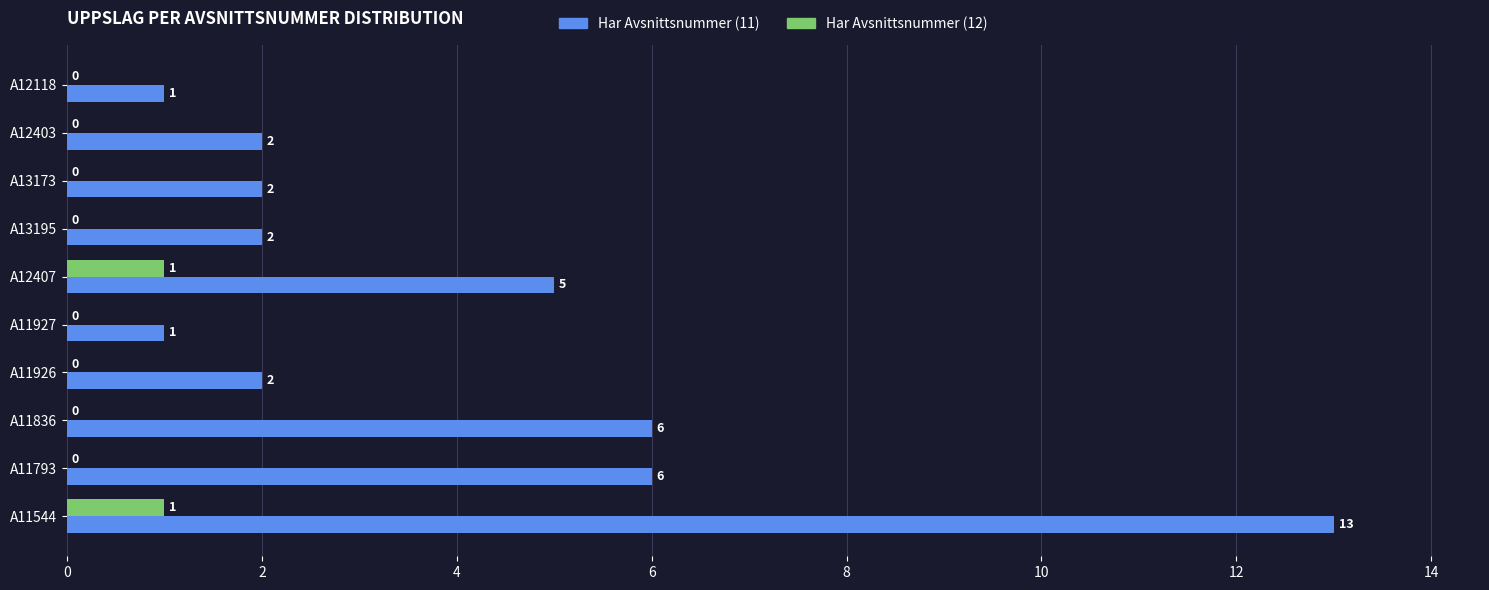

Between A11836 and A13173, which series saw the biggest shift?

Har Avsnittsnummer (11)